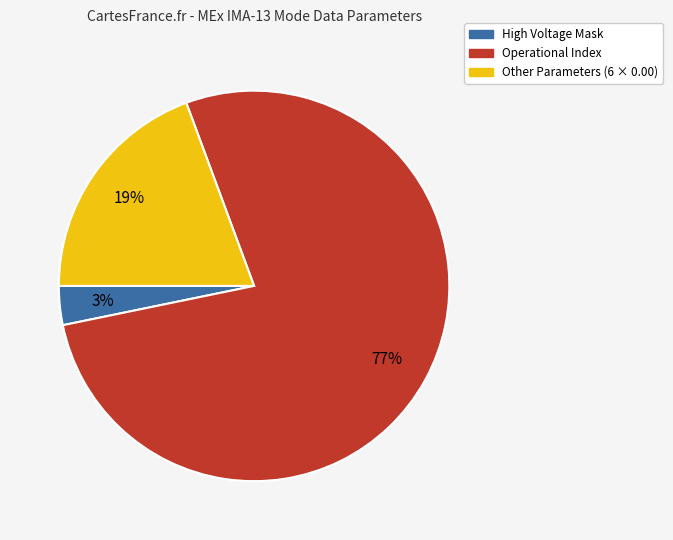

Is there a majority slice in this chart?

Yes